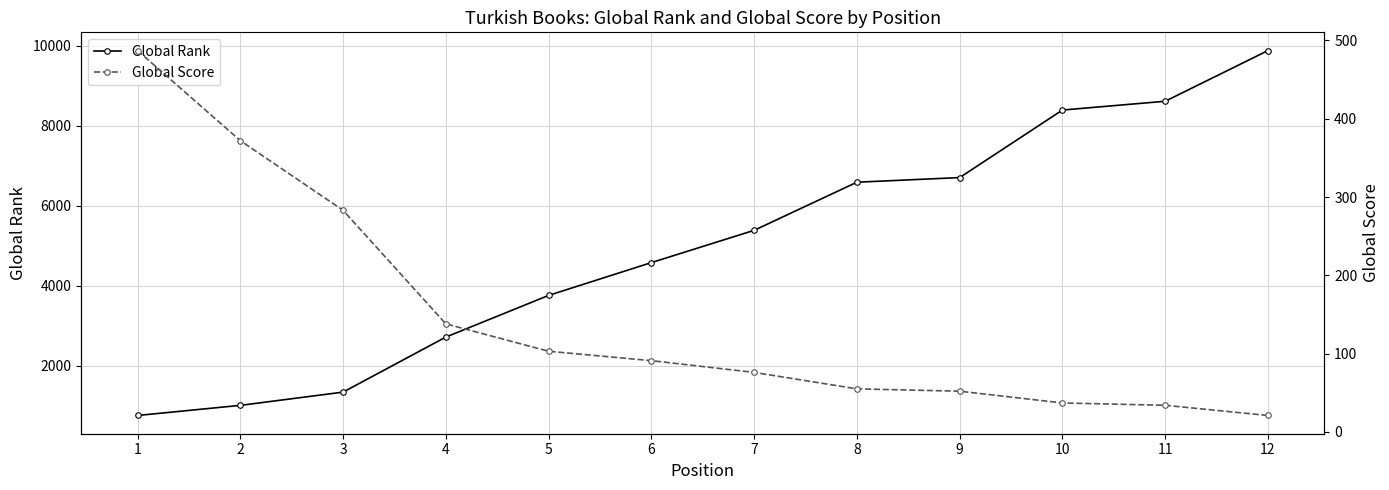

What is the sum of all Global Score values?

1749